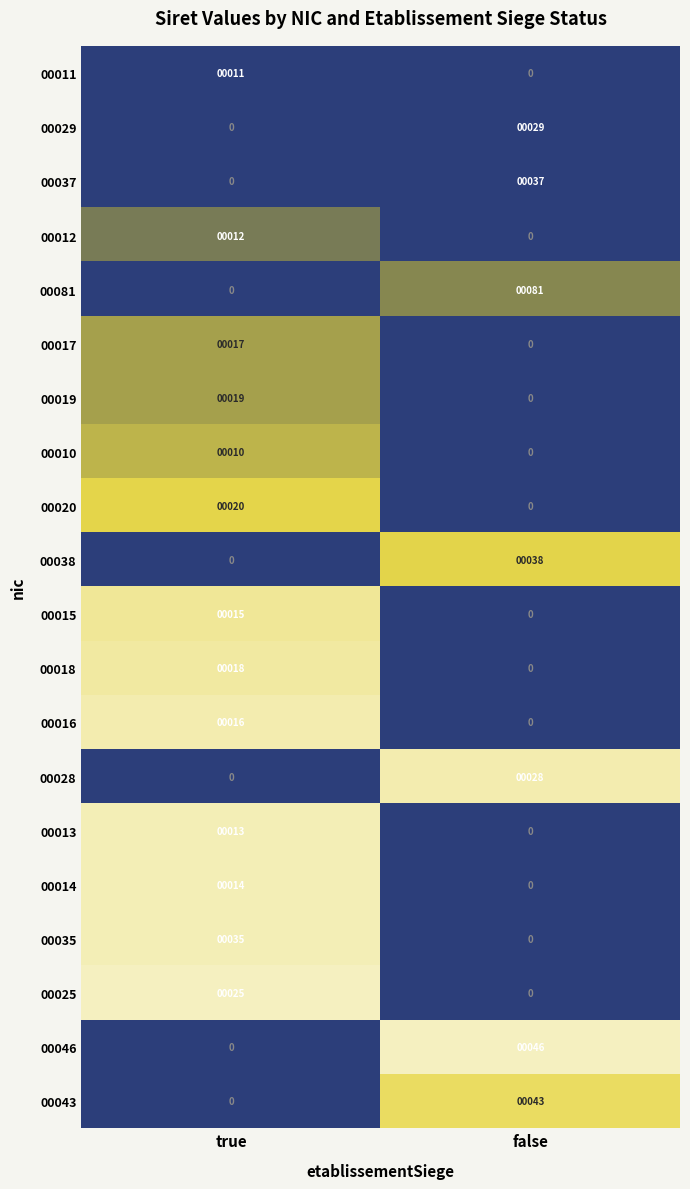

What is the total value across all series at true?

225